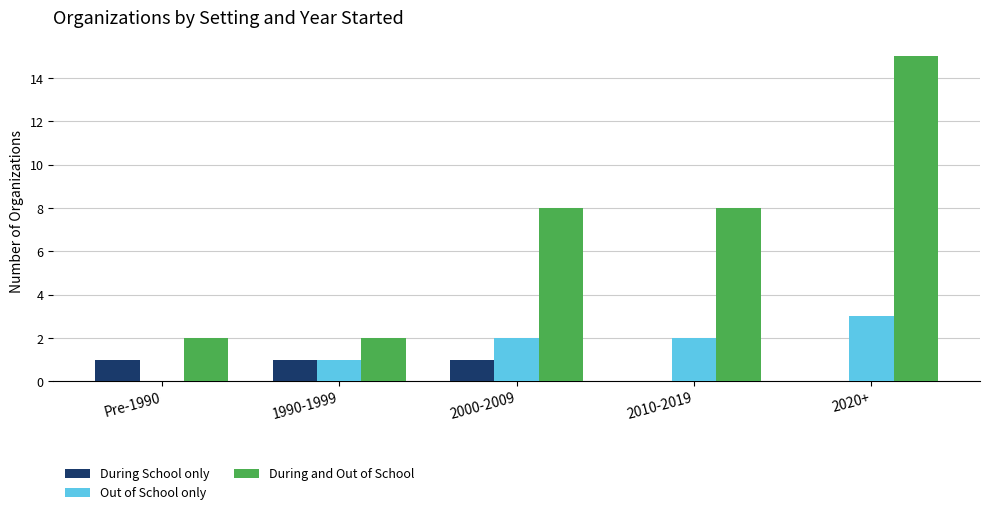

Reading left to right, list all the values displayed in this chart.

During School only: 1	1	1	0	0
Out of School only: 0	1	2	2	3
During and Out of School: 2	2	8	8	15